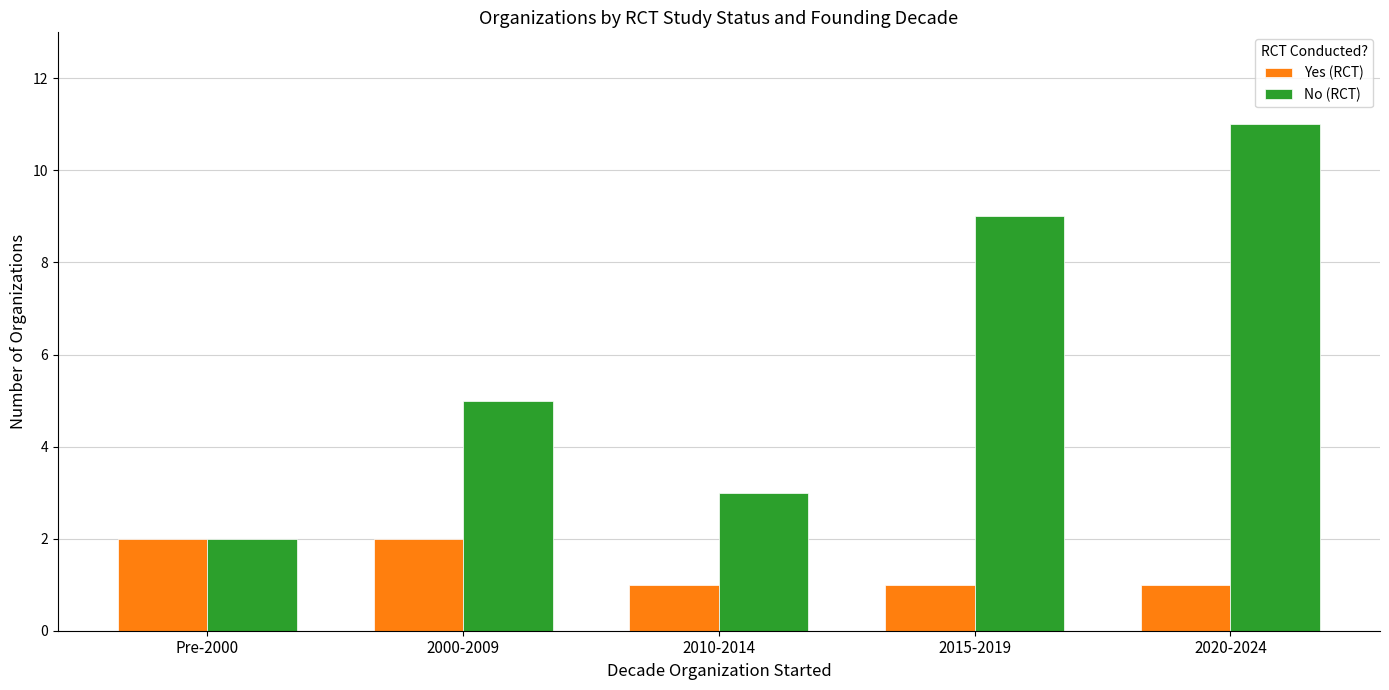

What is the maximum value shown in the chart?

11